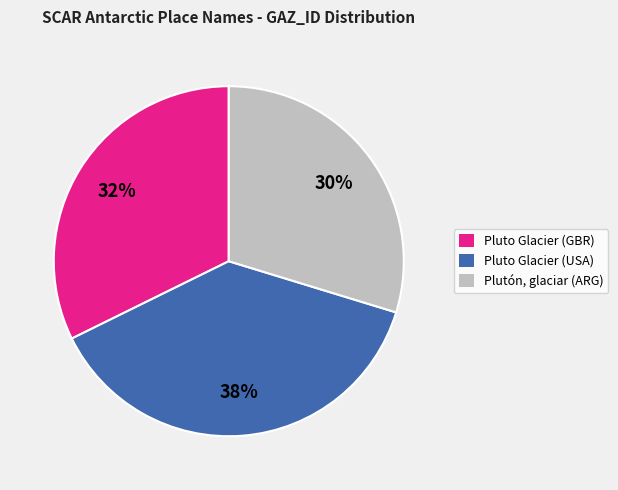

How many segments does this pie chart have?

3